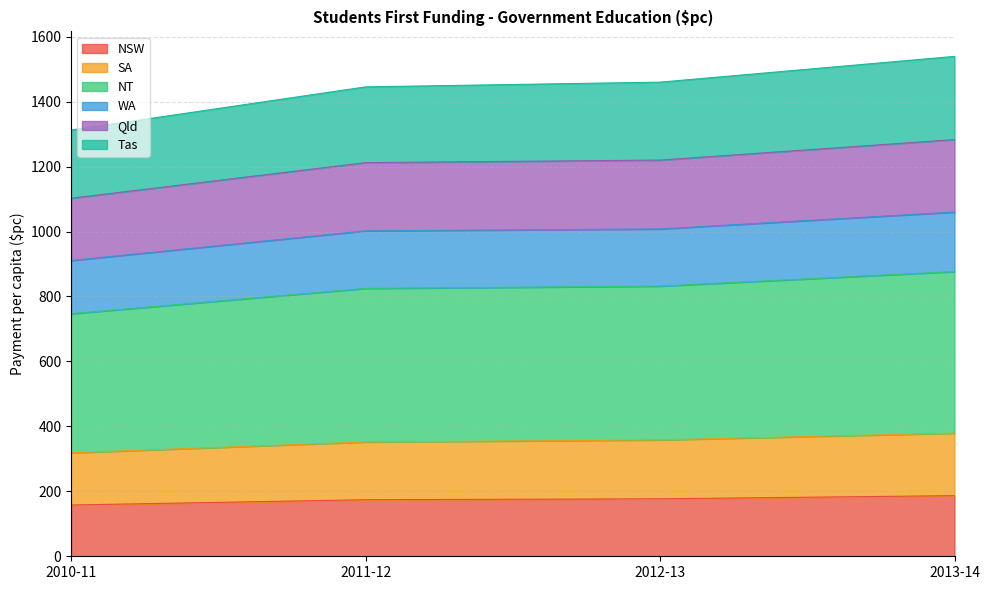

What is the label of the 4th point from the left?

2013-14